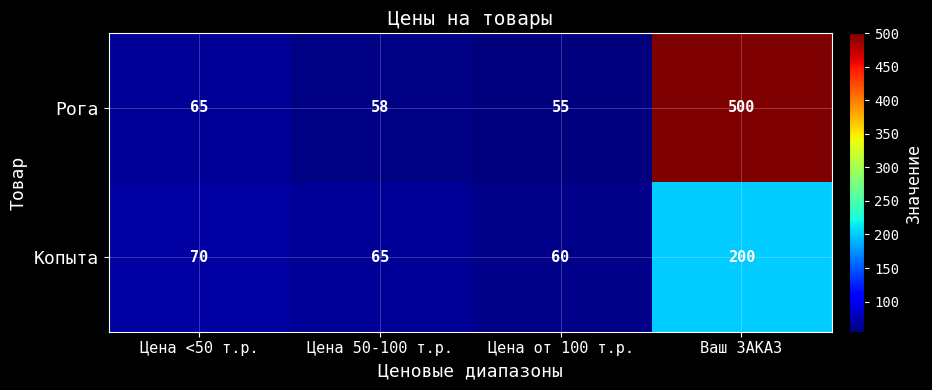

List the series in order of their peak value, lowest first.

Копыта, Рога